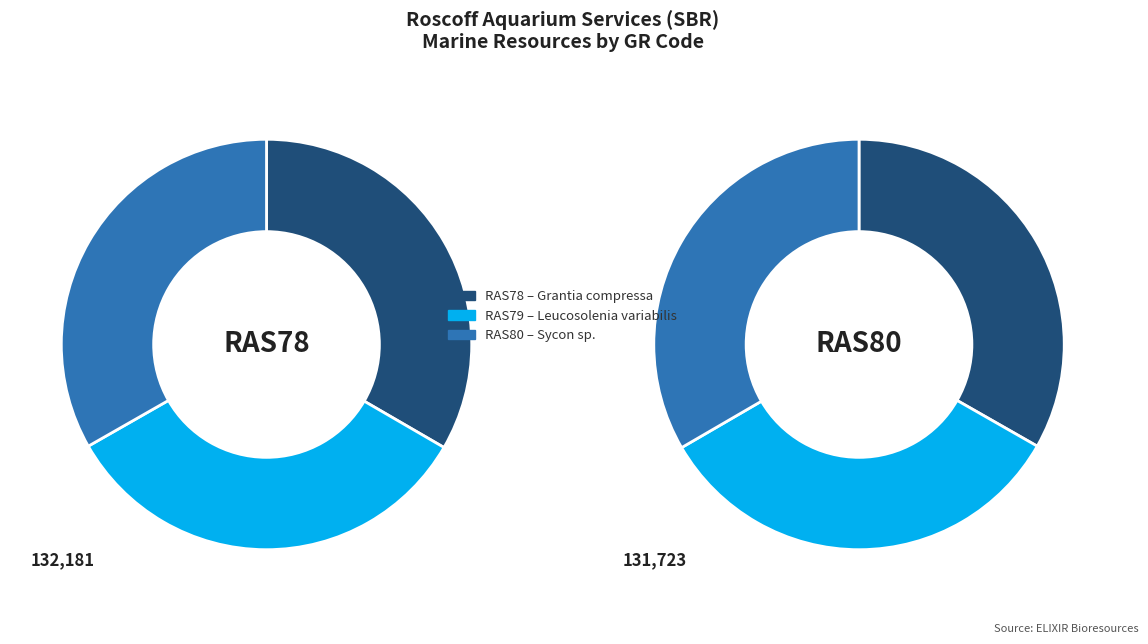

Count the number of slices in the pie.

3